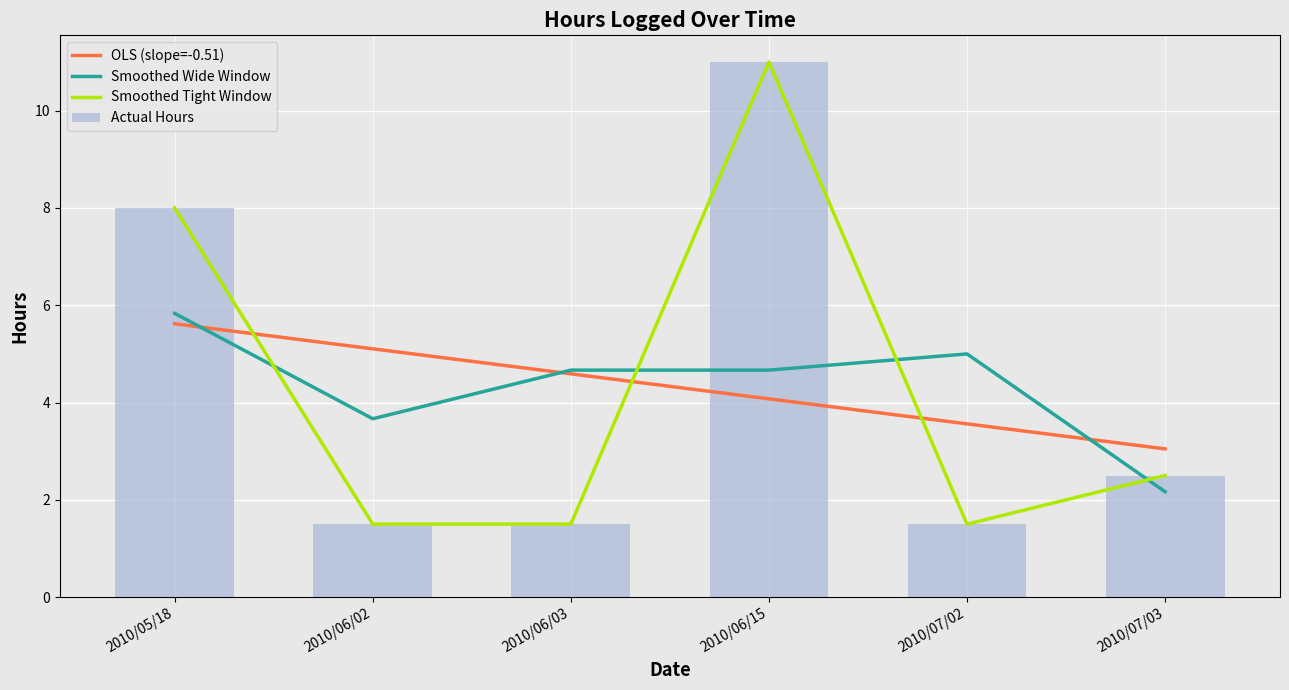

What is the minimum value for Actual Hours?

1.5